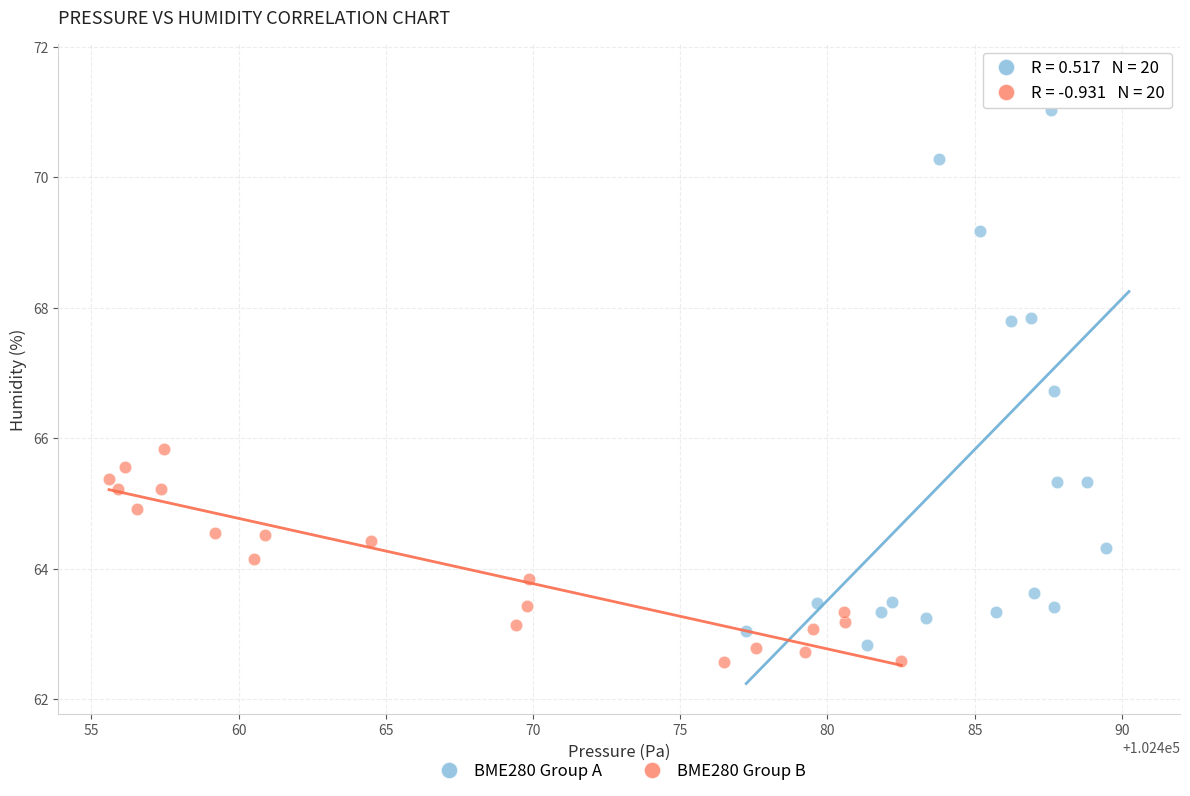

Which series reaches the maximum Y coordinate?

BME280 Group A